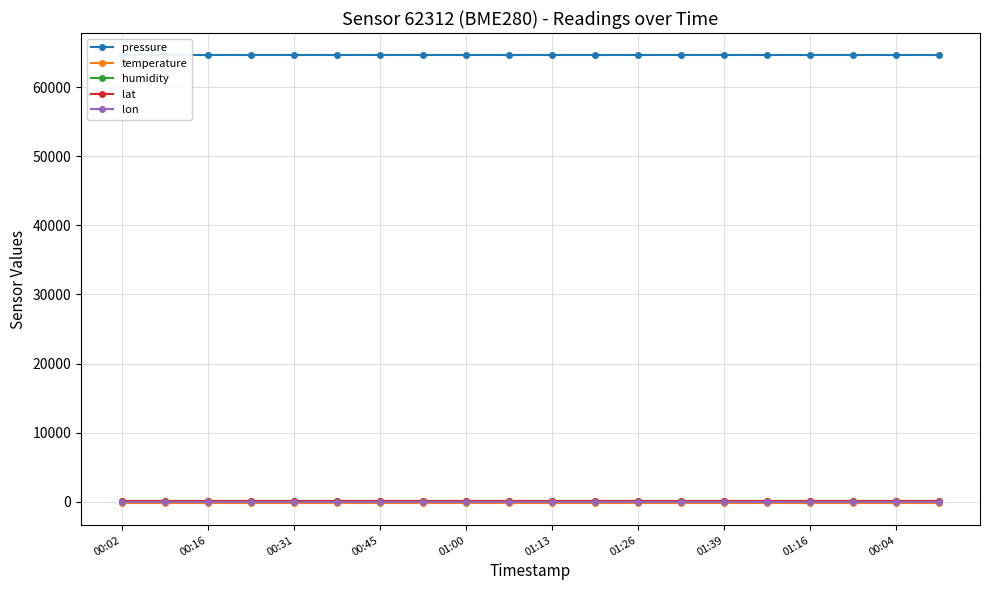

What is the total value across all series at 00:02?

64617.3